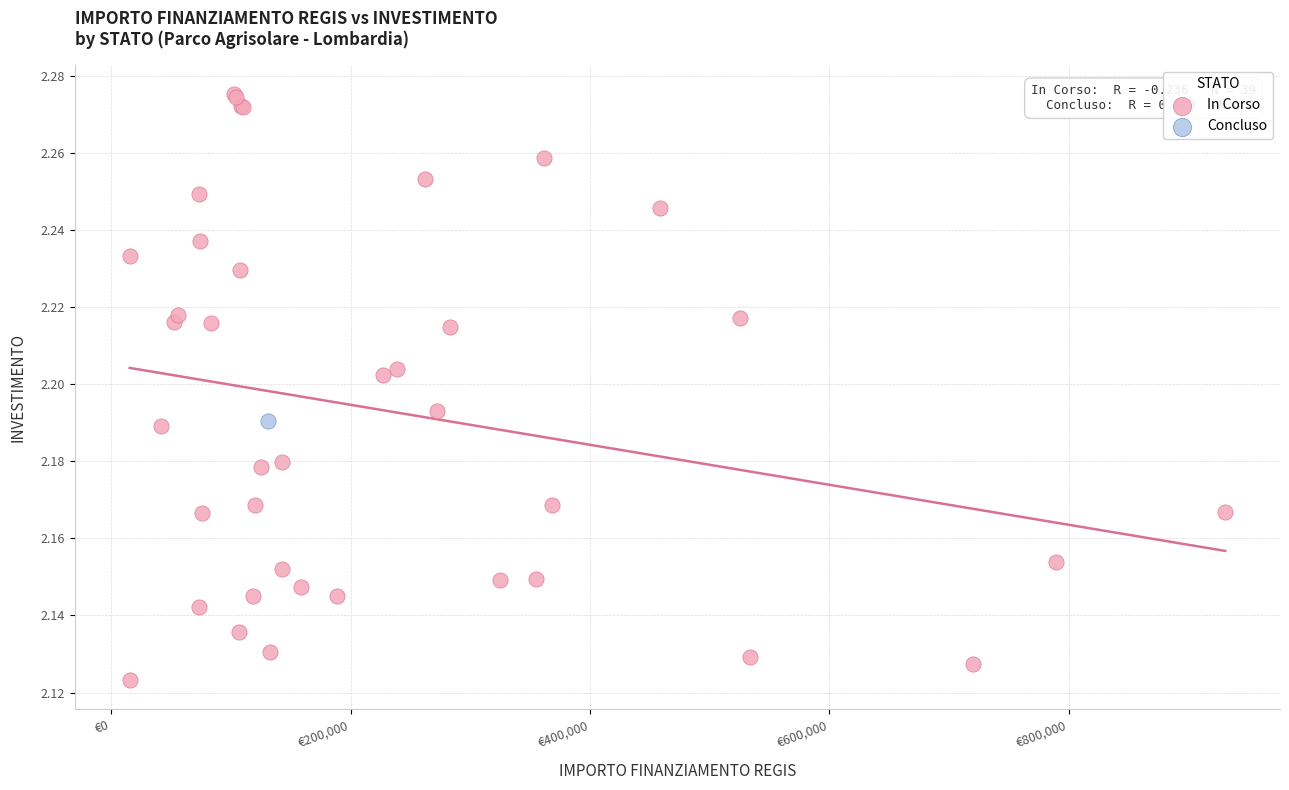

What are all the series names shown in the legend?

In Corso, Concluso